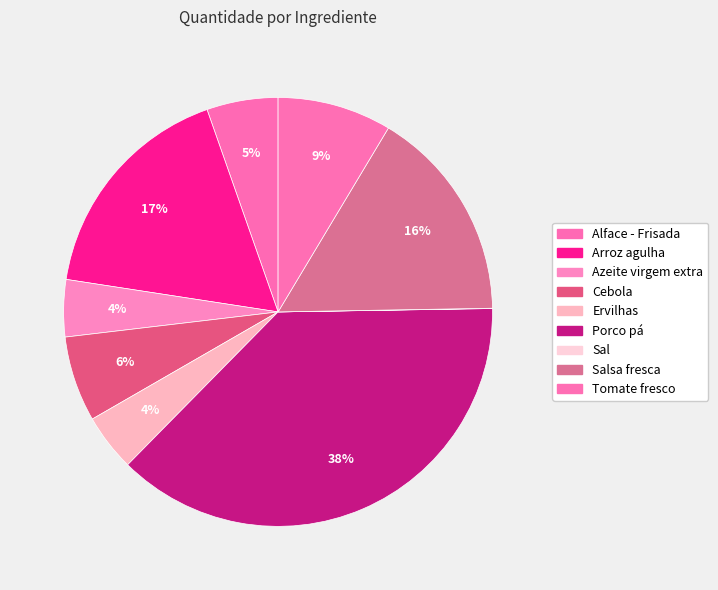

How many slices are in this pie chart?

9